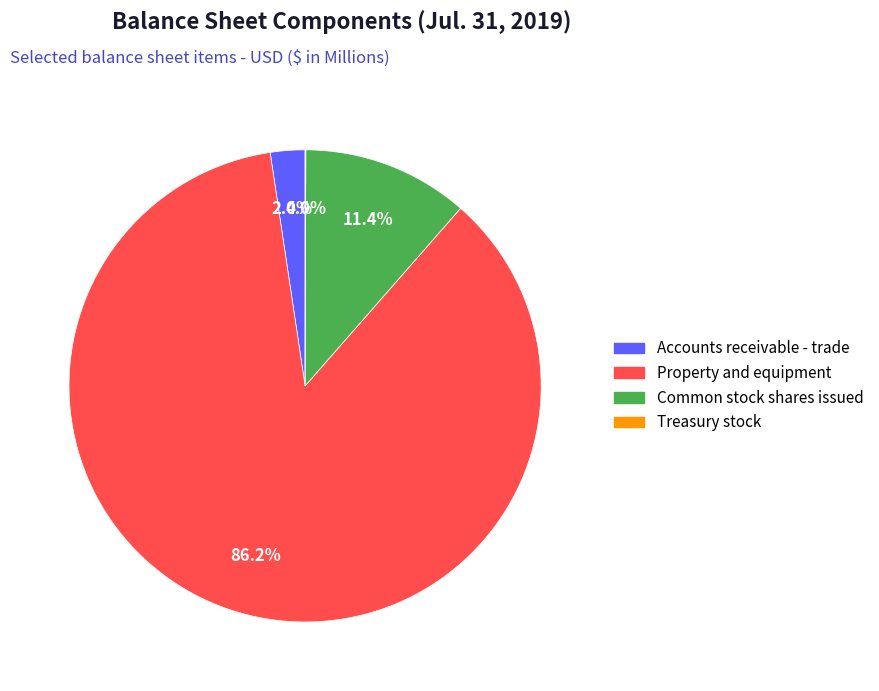

To the nearest percent, what portion does Accounts receivable - trade represent?

2%